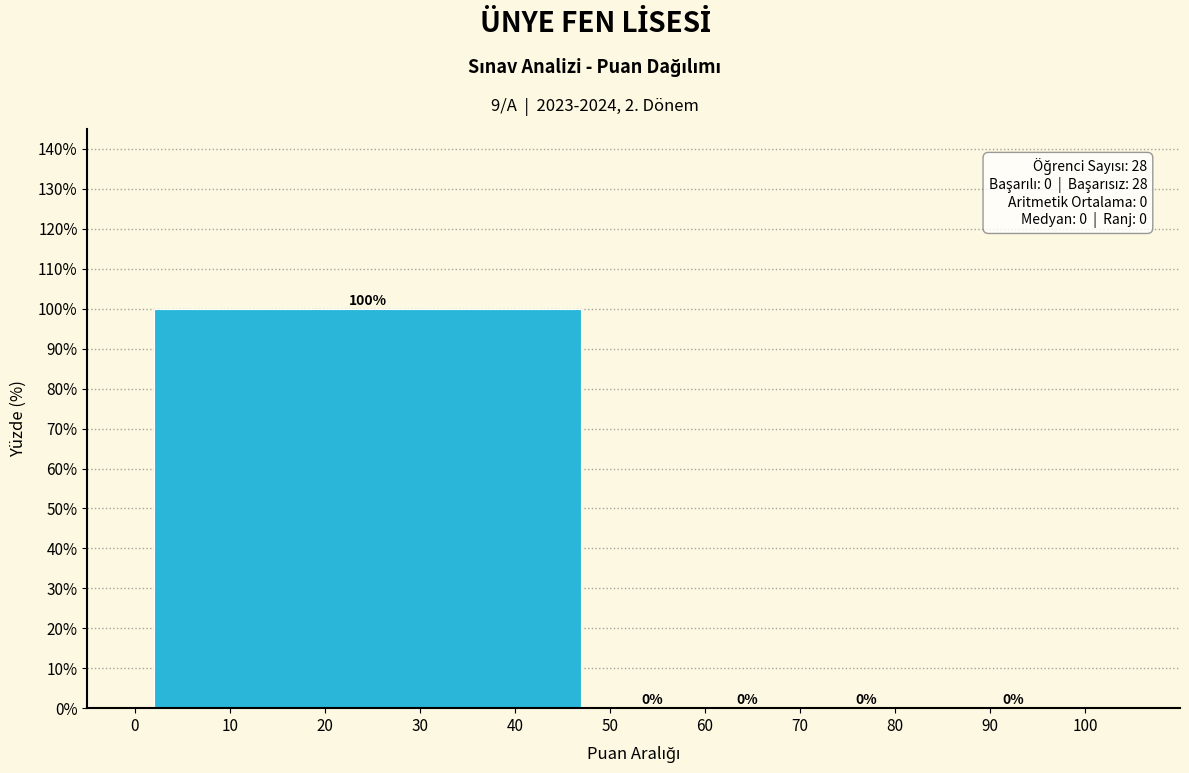

Reading right to left, transcribe all the data shown in this chart.

90=0	80=0	60=0	50=0	20=100